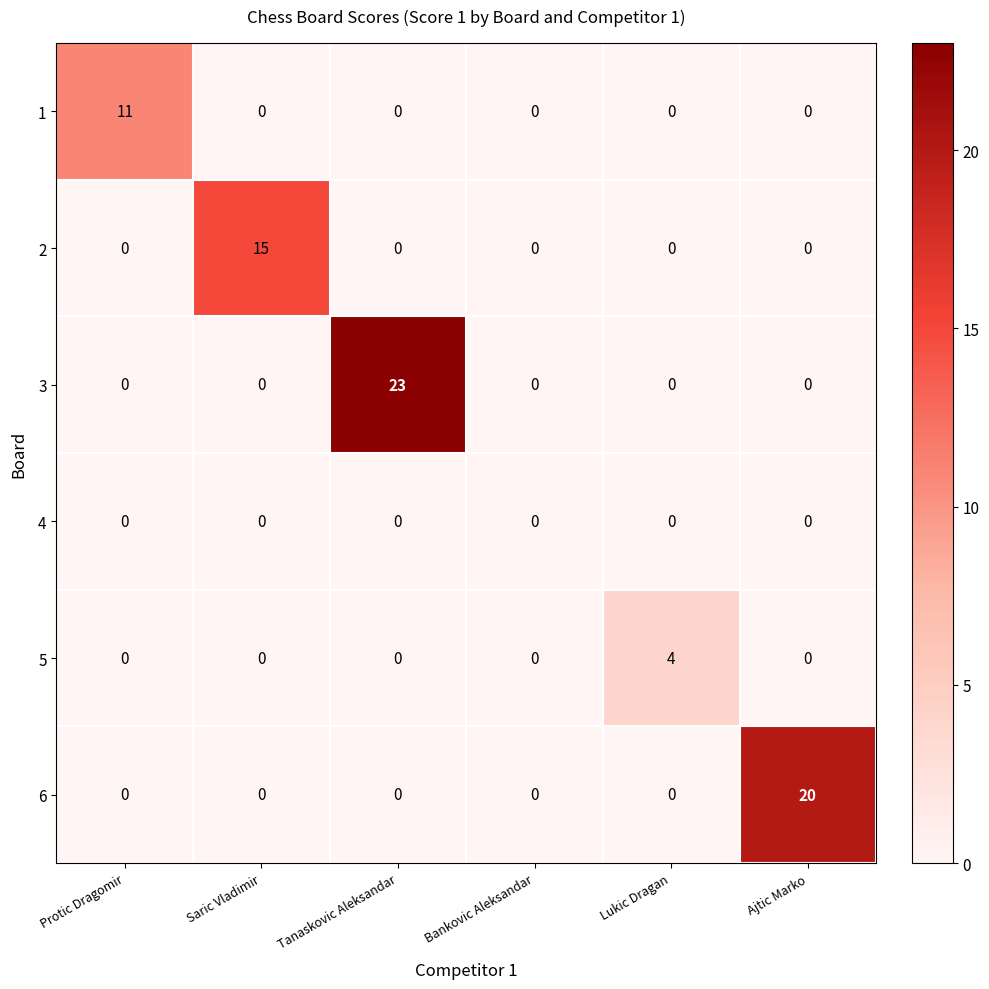

Which series has the widest spread of values?

3